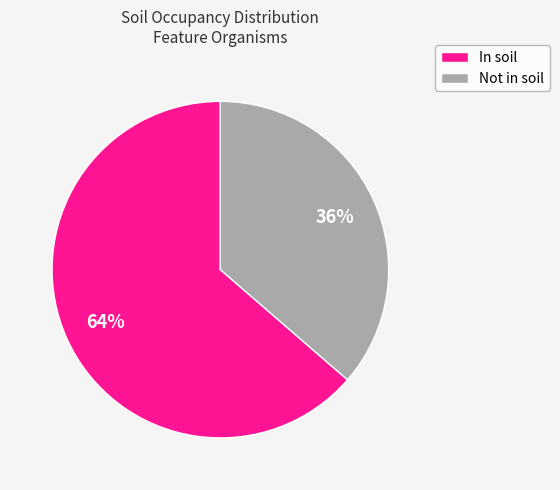

Is there a majority slice in this chart?

Yes